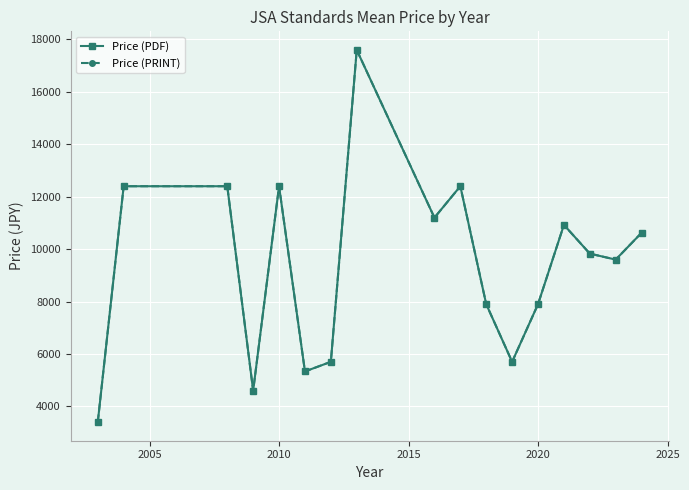

Is this an area chart (filled region under the line)?

No